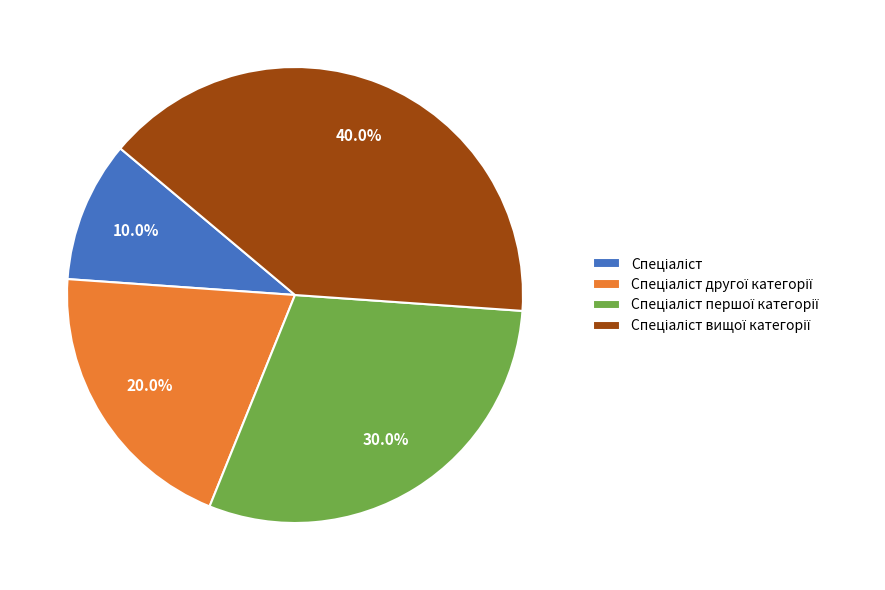

To the nearest percent, what is the average slice percentage?

25%